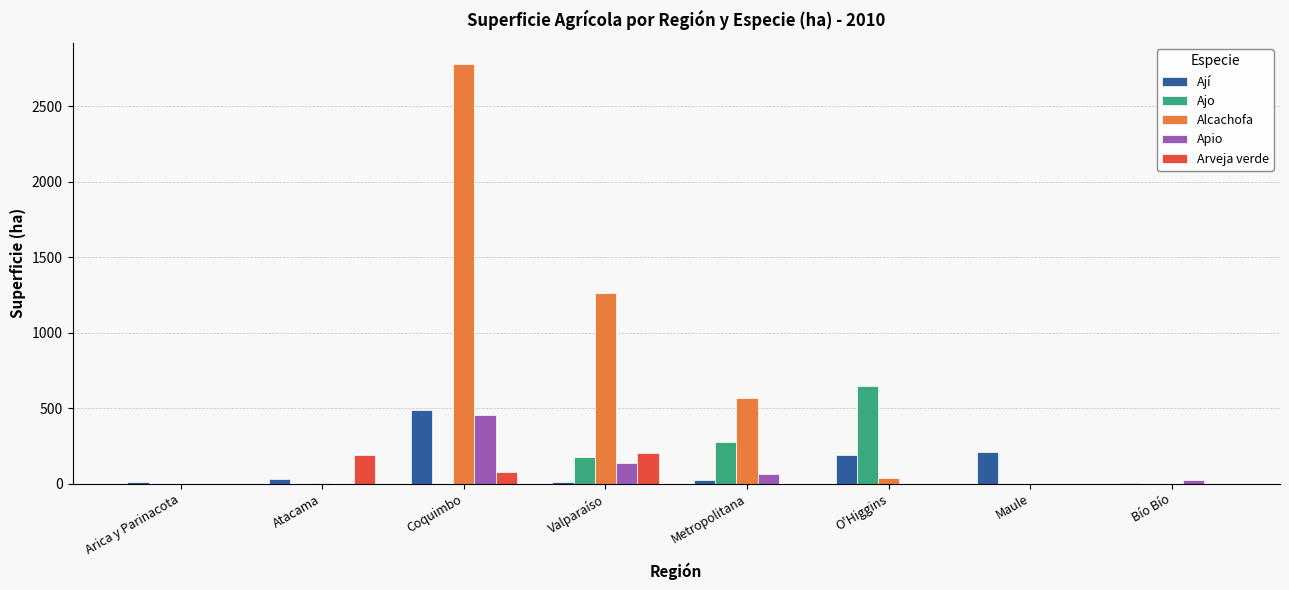

Which series has the widest spread of values?

Alcachofa